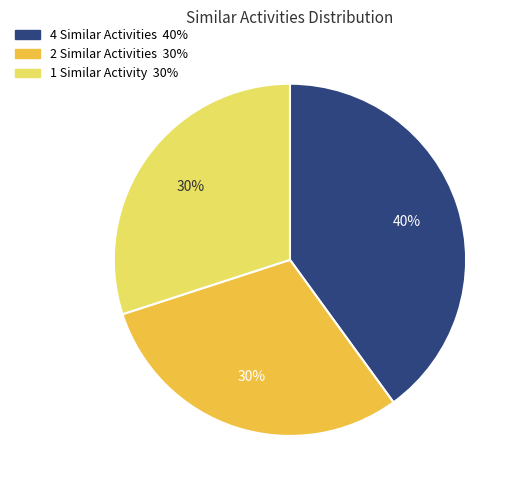

To the nearest percent, what is the difference between the largest and smallest slice percentages?

10%